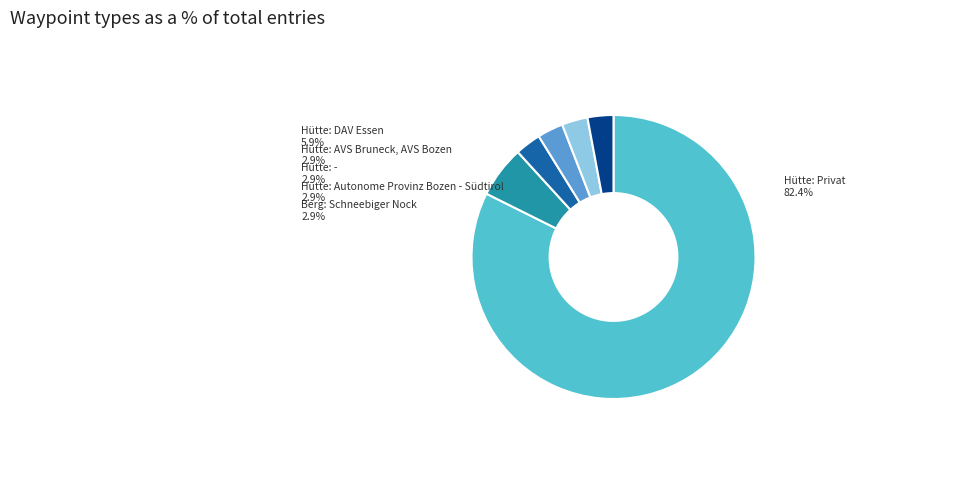

To the nearest percent, what is the combined percentage of Hütte: - and Berg: Schneebiger Nock?

6%